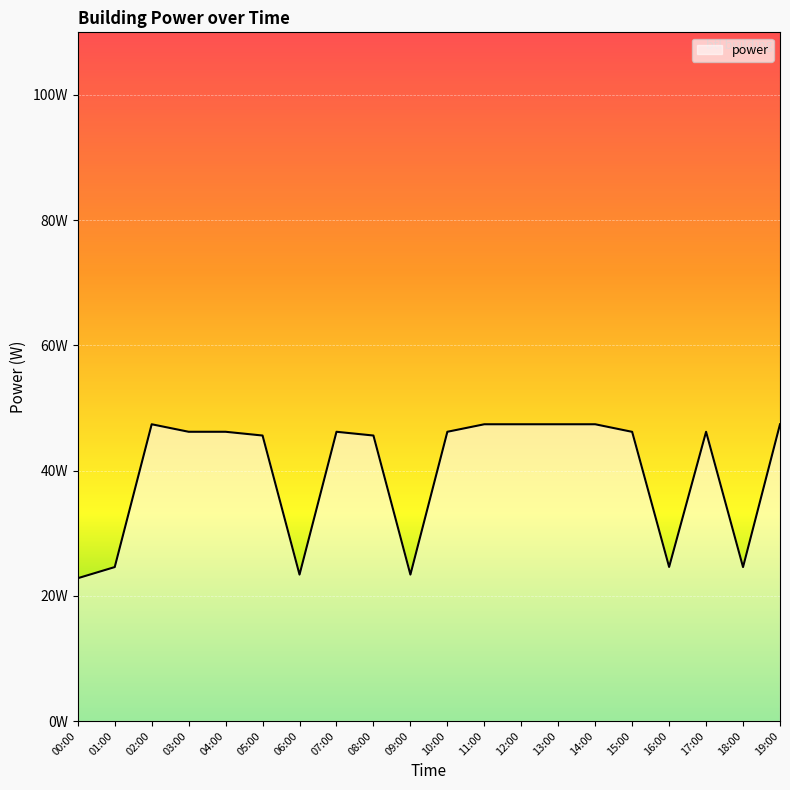

True or false: there are more than 0 points higher than both neighbors.

True